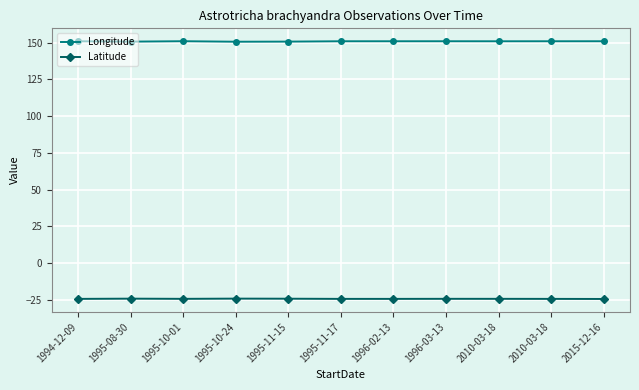

Reading left to right, what are all the values shown in this chart?

Longitude: 1994-12-09=150.9	1995-08-30=150.7	1995-10-01=150.9	1995-10-24=150.6	1995-11-15=150.7	1995-11-17=150.9	1996-02-13=150.9	1996-03-13=150.9	2010-03-18=150.9	2010-03-18=150.9	2015-12-16=150.9
Latitude: 1994-12-09=-24.4	1995-08-30=-24.3	1995-10-01=-24.4	1995-10-24=-24.2	1995-11-15=-24.3	1995-11-17=-24.4	1996-02-13=-24.4	1996-03-13=-24.4	2010-03-18=-24.4	2010-03-18=-24.4	2015-12-16=-24.5